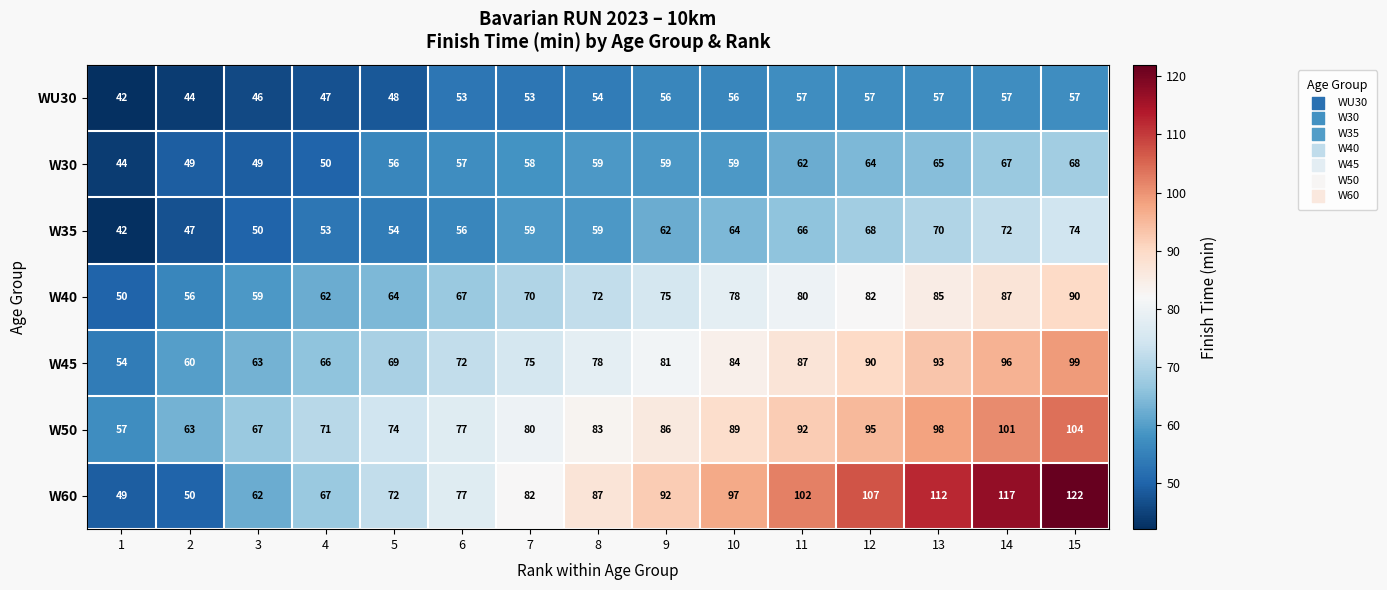

True or false: W50 has a value of 101 at 14.

True